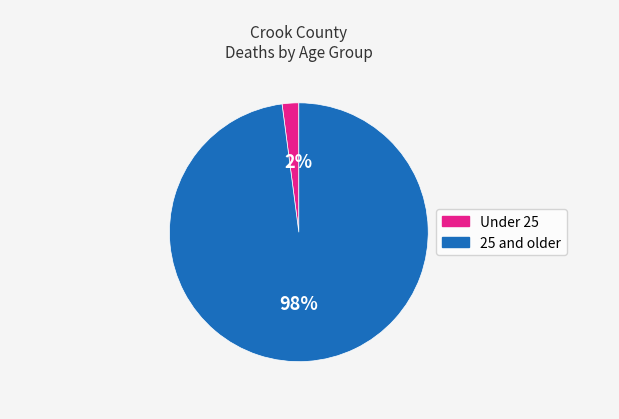

To the nearest percent, what is the average slice percentage?

50%